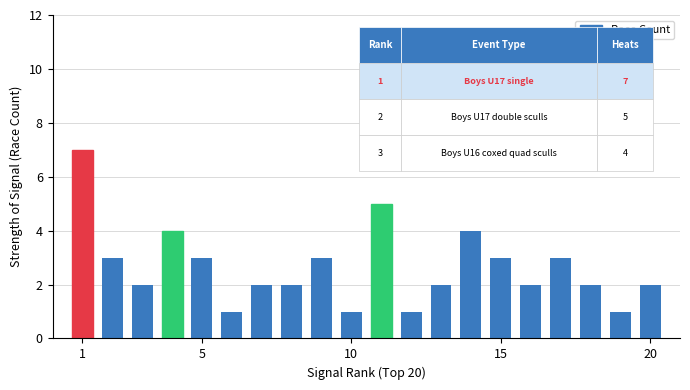

What is the maximum value shown in the chart?

7